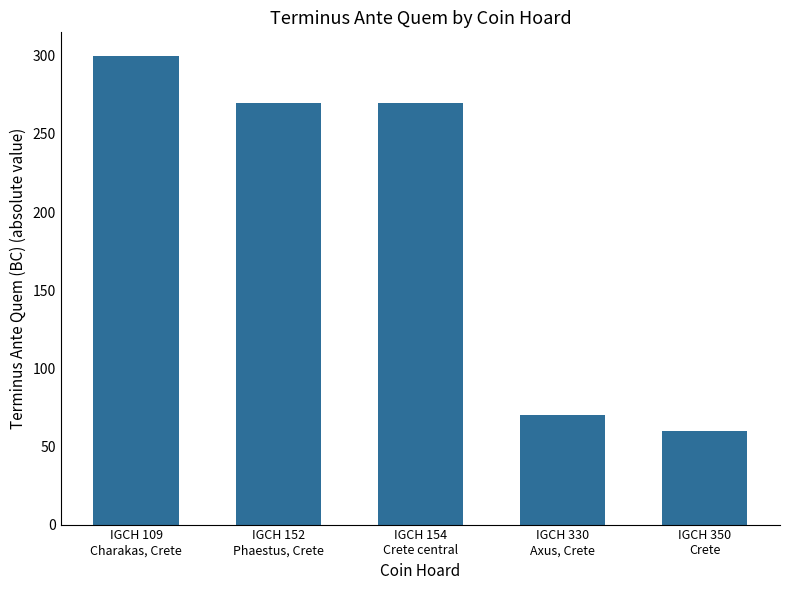

How many bars are there in total?

5